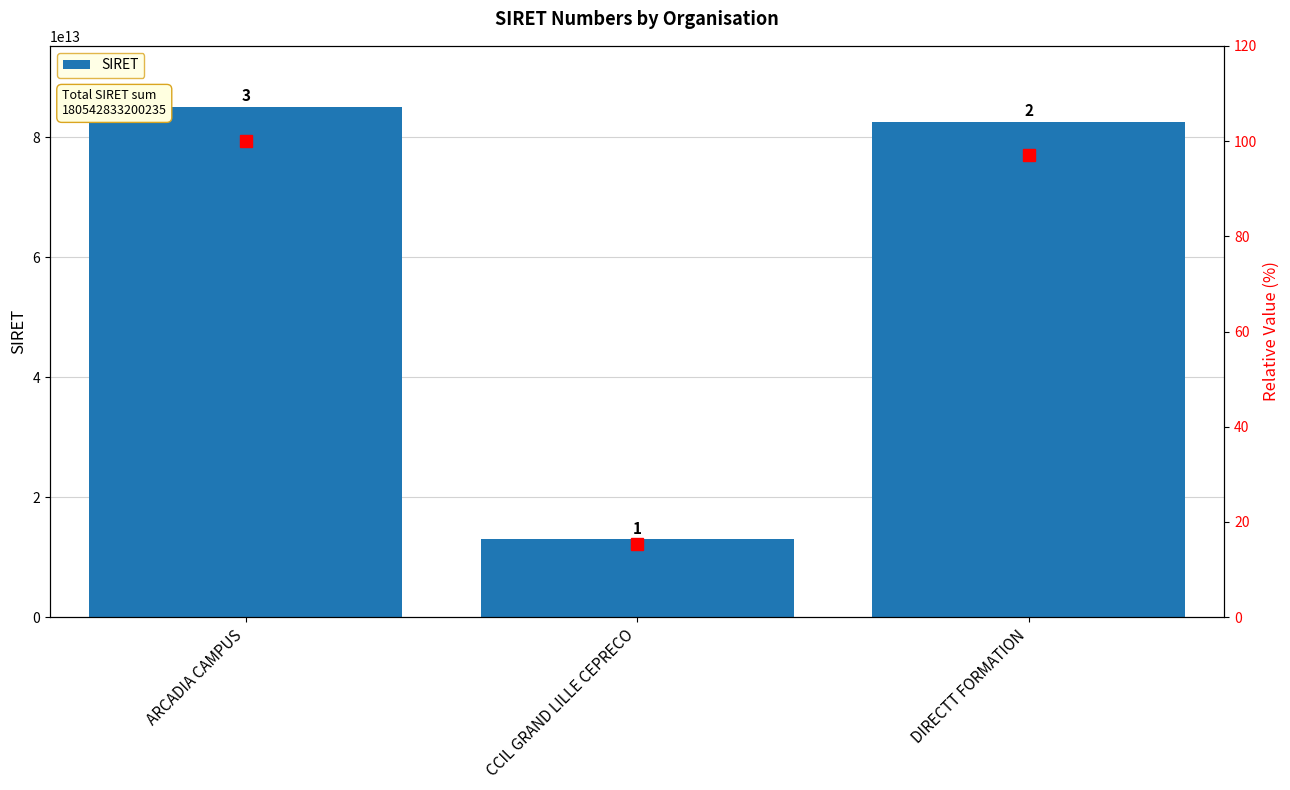

What is the label of the 3rd bar from the right?

ARCADIA CAMPUS